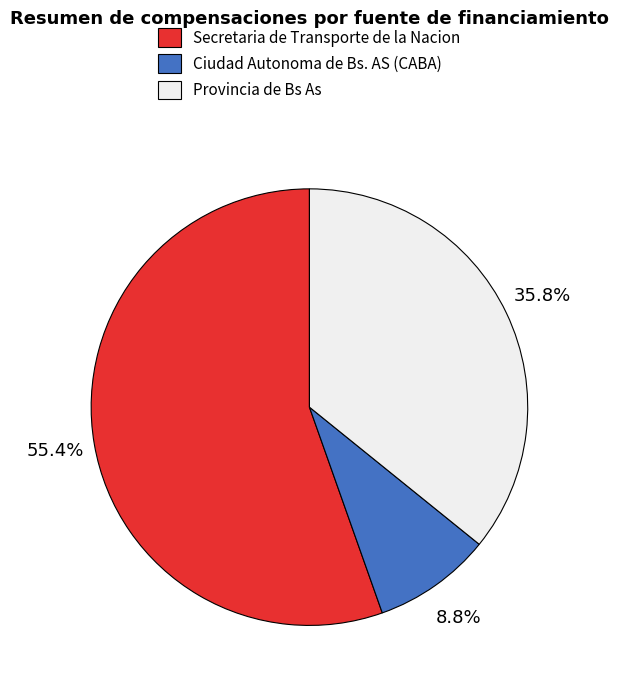

Which slice represents more than half of the pie?

Secretaria de Transporte de la Nacion